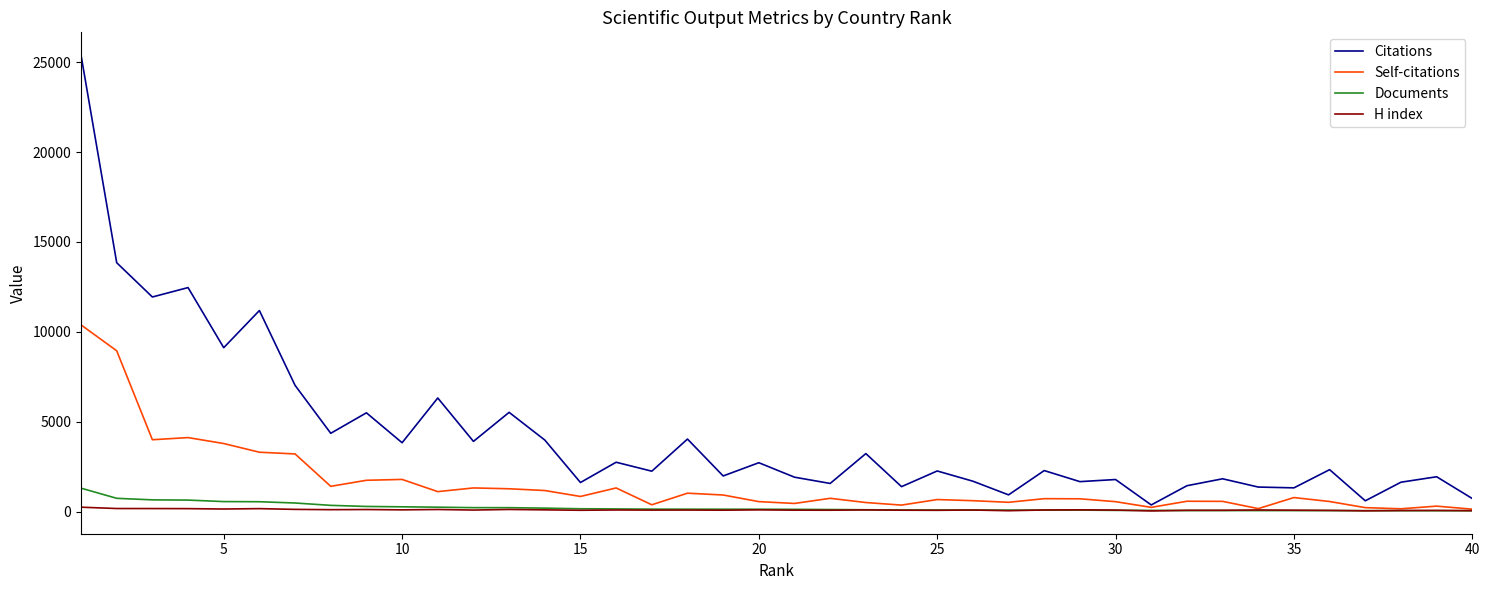

Does the chart display data point markers on the line(s)?

No